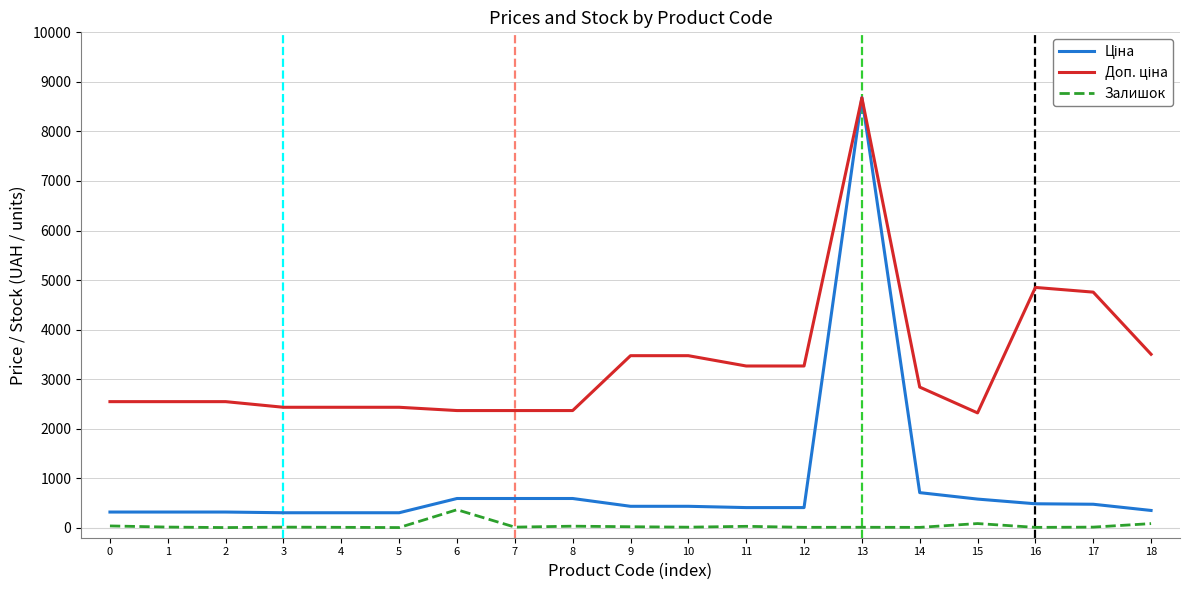

At how many categories does at least one series exceed 843?

19